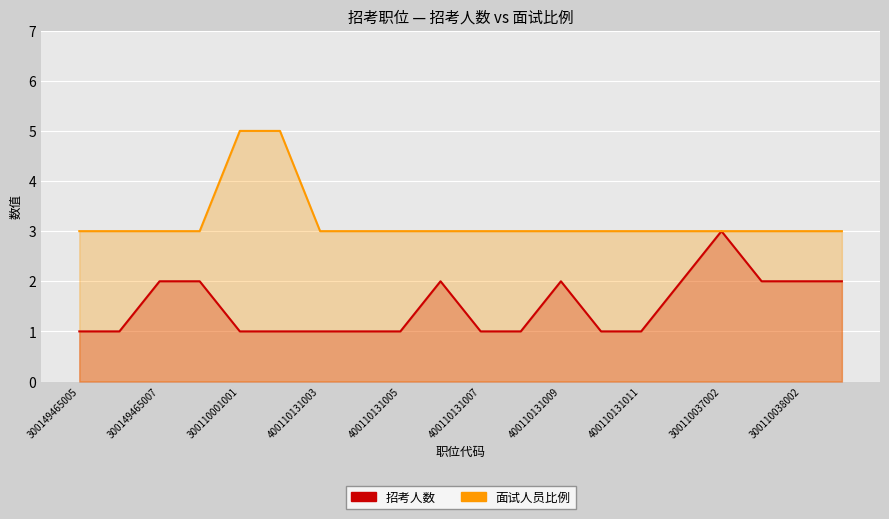

What position from the left is 15?

16